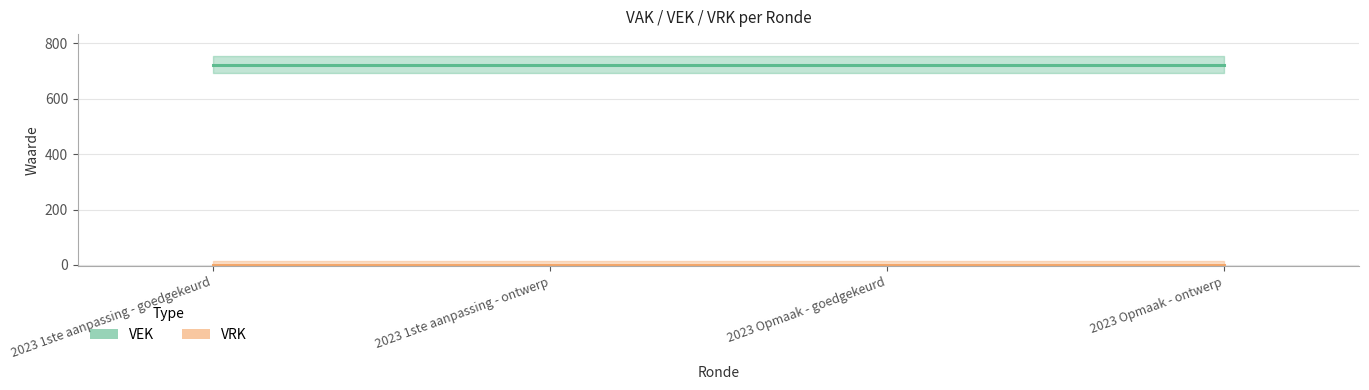

How many lines are shown in the chart?

2